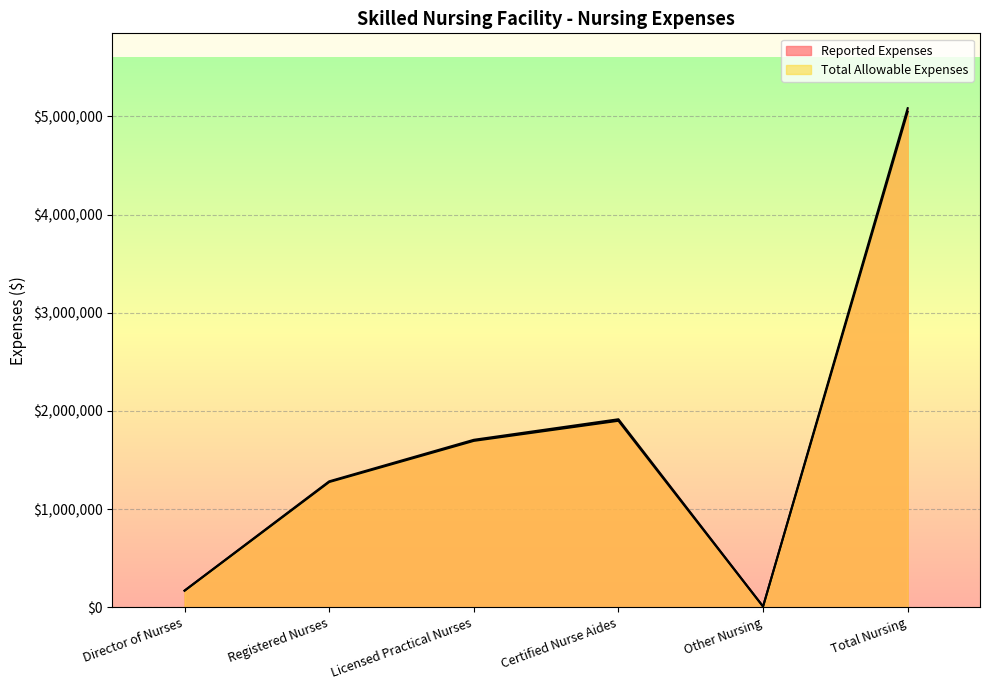

What is the maximum value shown in the chart?

5084516